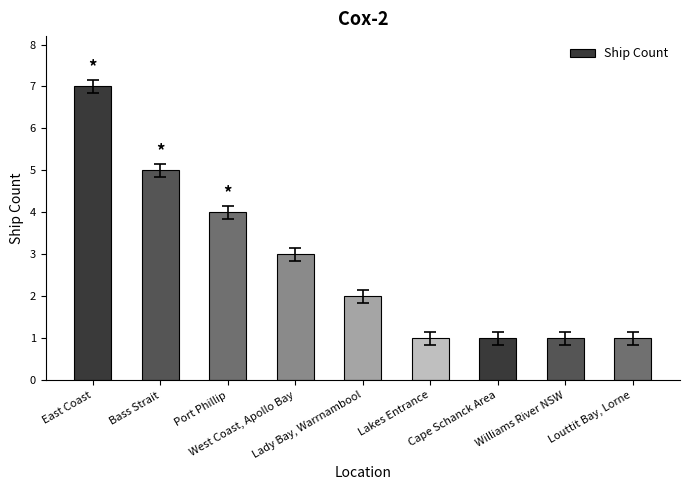

Which has a higher value, Cape Schanck Area or West Coast, Apollo Bay?

West Coast, Apollo Bay